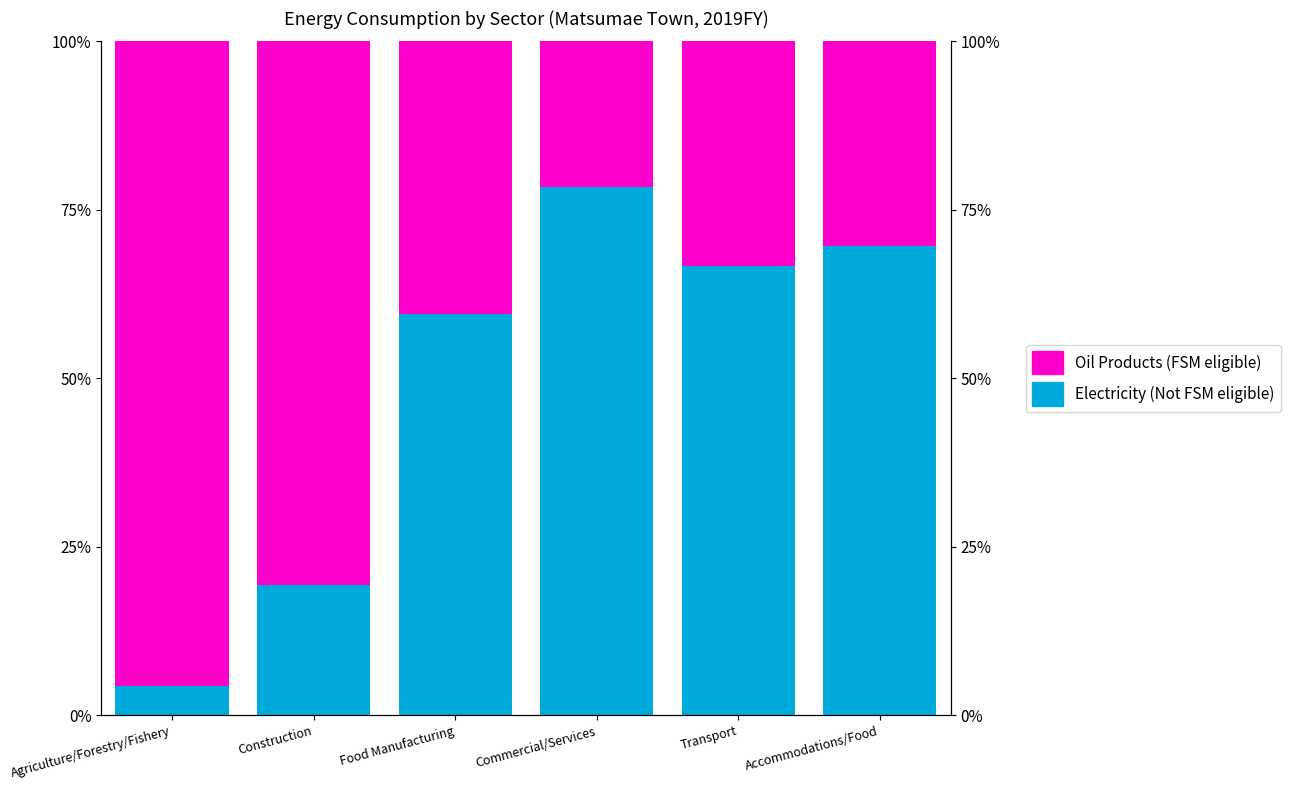

What is the minimum value for Oil Products (FSM eligible)?

0.2